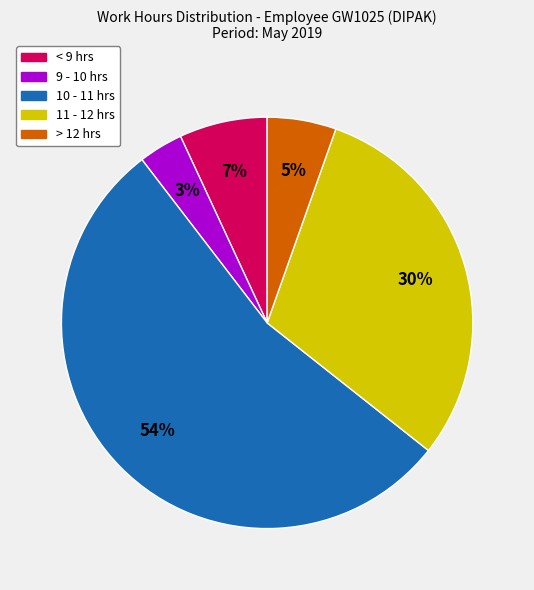

How many segments does this pie chart have?

5